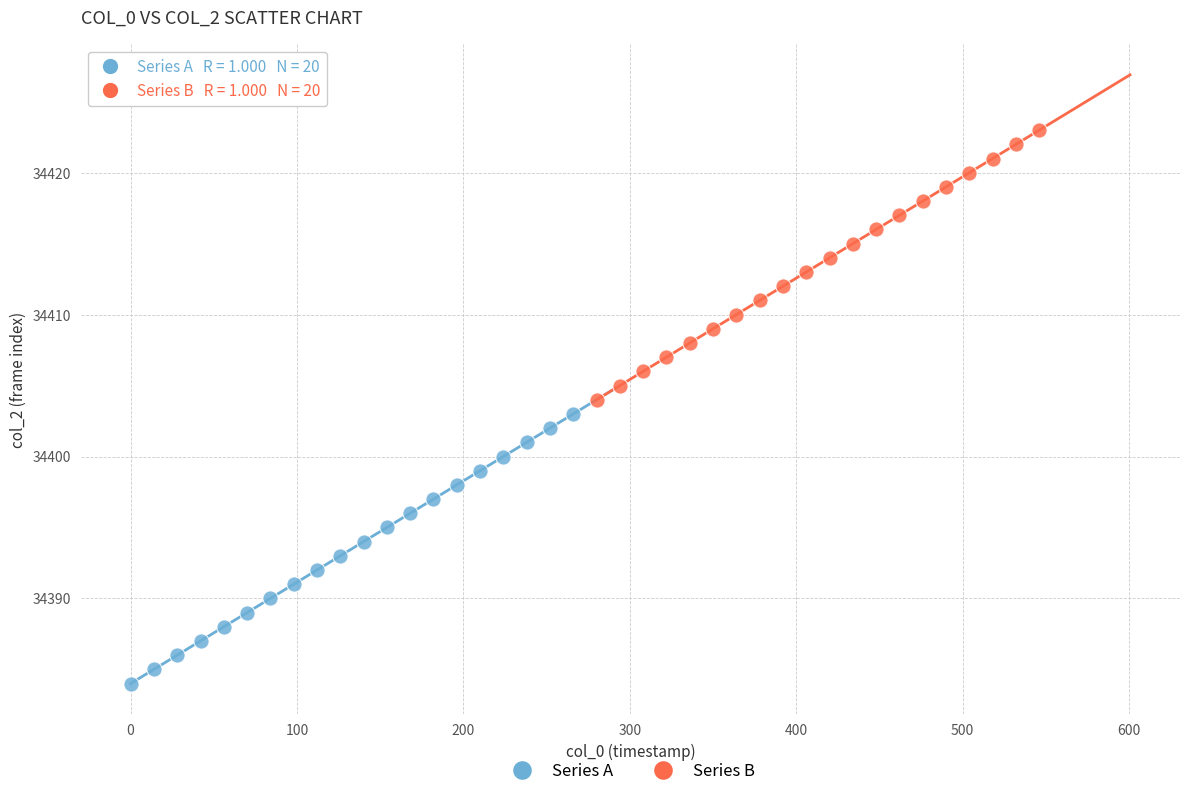

Which series reaches the minimum Y coordinate?

Series A